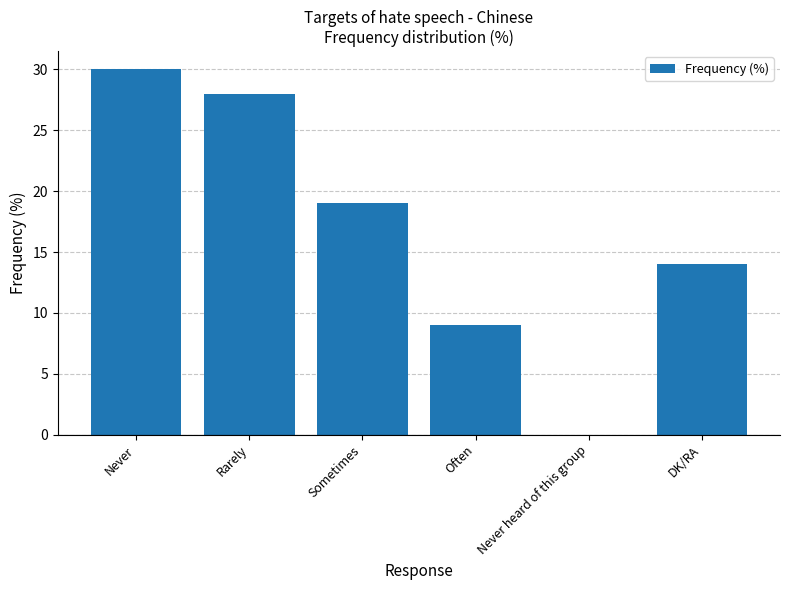

The chart shows a value of 20 at Never heard of this group. True or false?

False